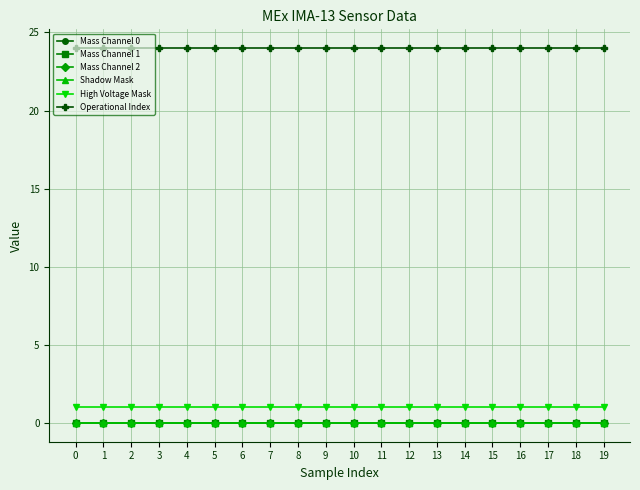

At how many categories does at least one series exceed 14?

20